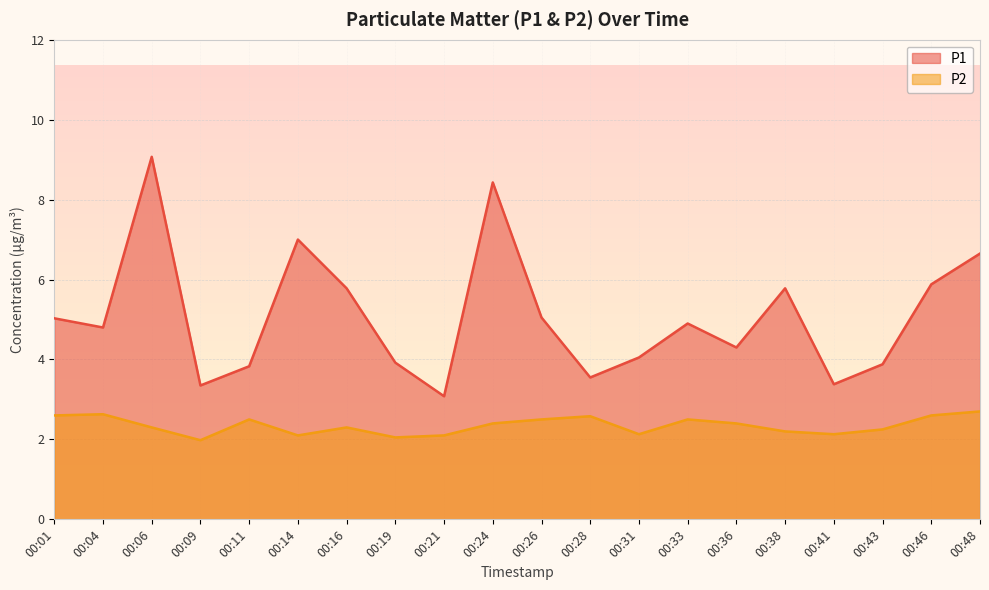

What is the total value across all series at 00:36?

6.7